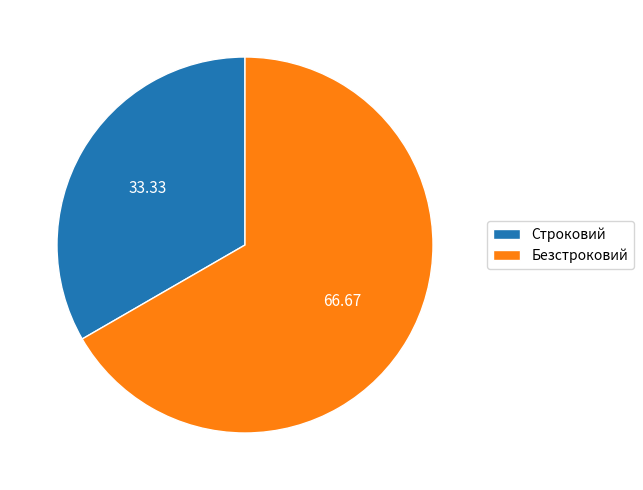

Rank the categories by value from lowest to highest.

Строковий, Безстроковий